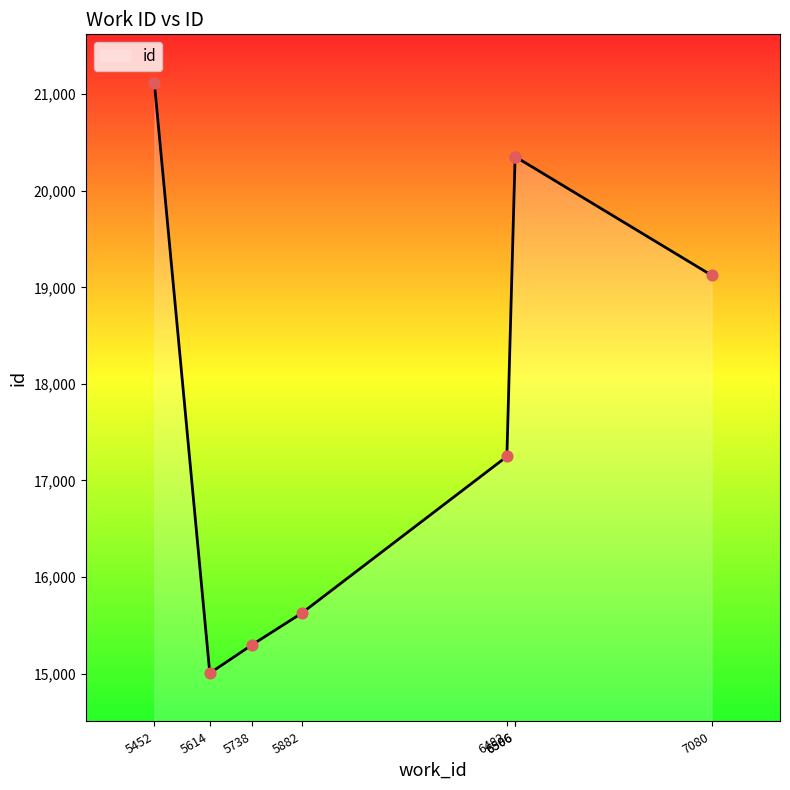

What is the change in value from 5614 to 5452?

+6116